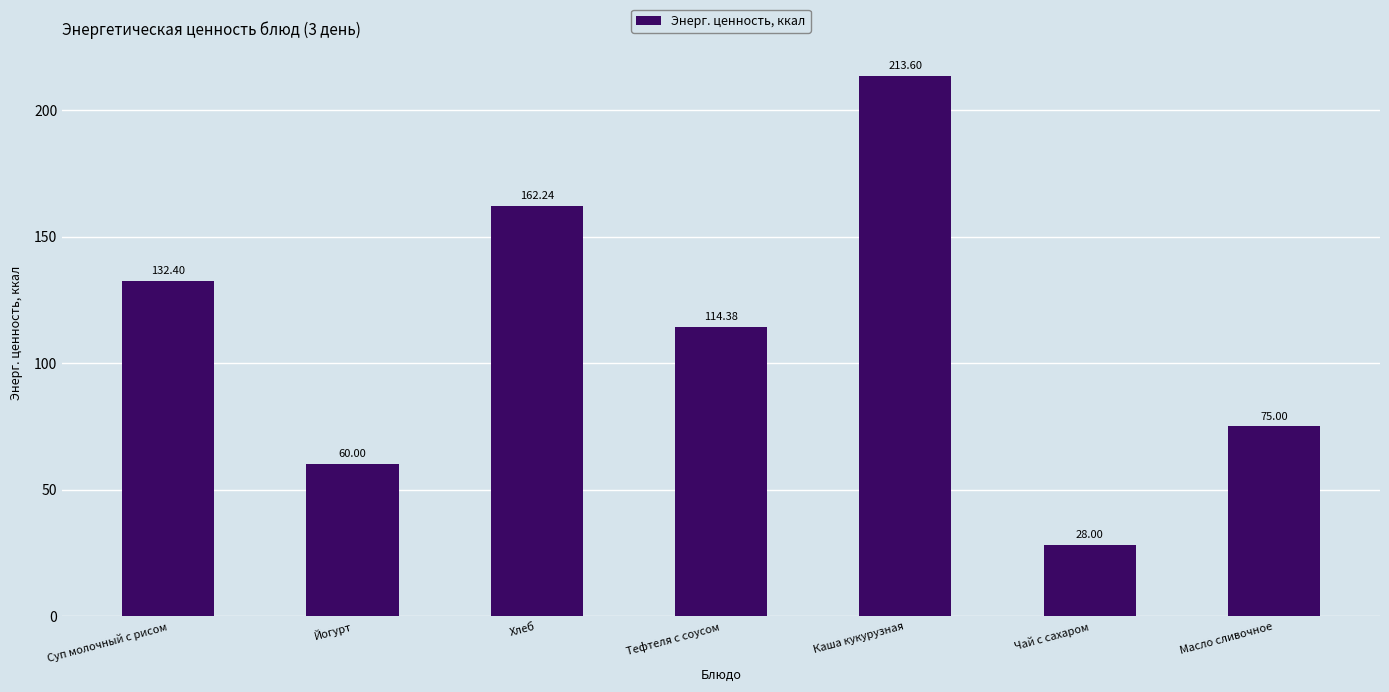

At which category does the chart reach its peak across all series?

Каша кукурузная